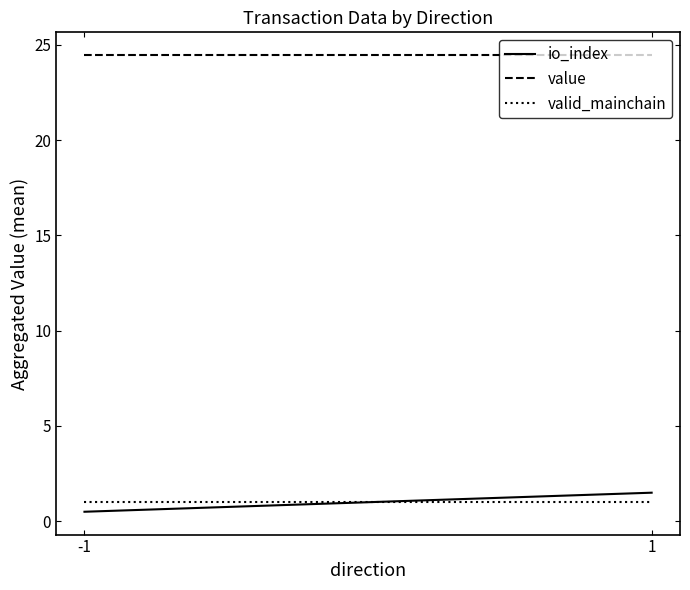

What is the smallest value displayed?

0.5